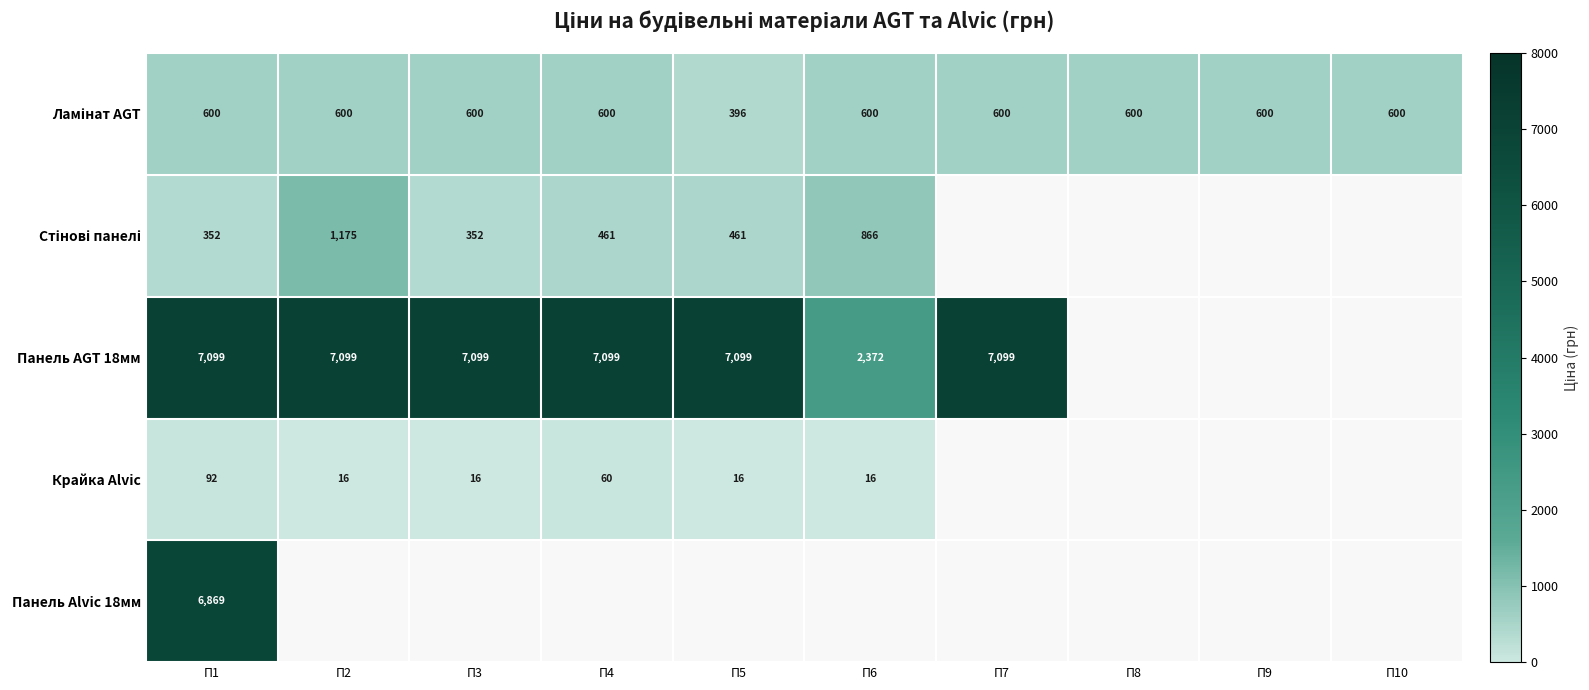

Which series changed the most between П7 and П9?

Ламінат AGT